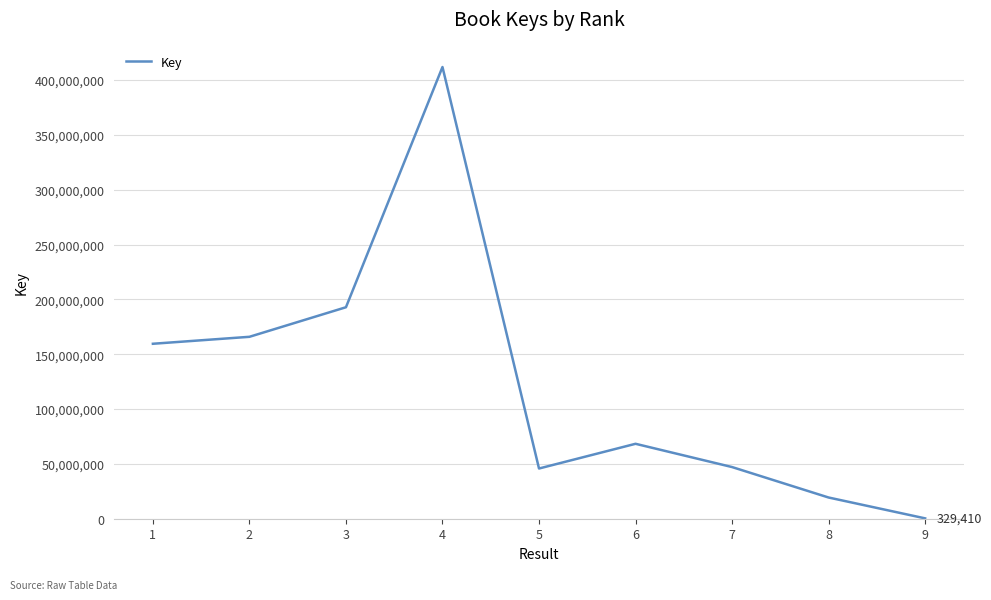

Between 3 and 1, which is larger?

3